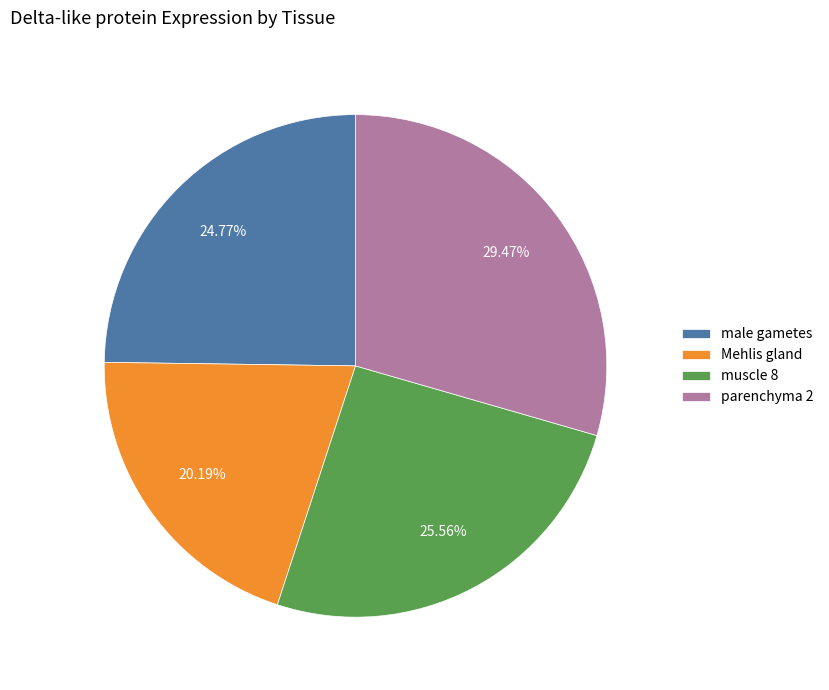

Which has a higher value, muscle 8 or male gametes?

muscle 8